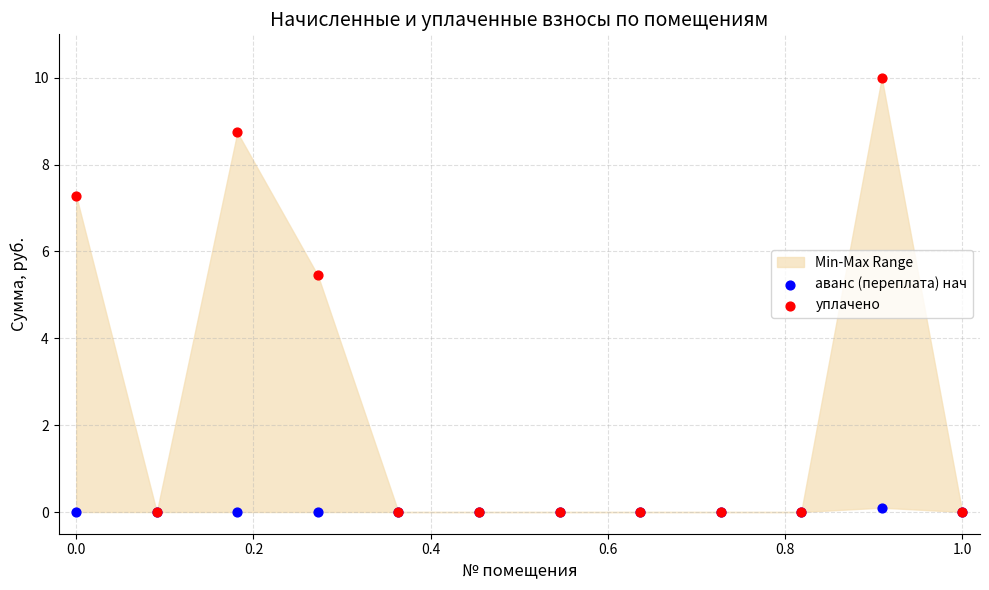

In the уплачено series, what Y value is closest to 5?

5.4